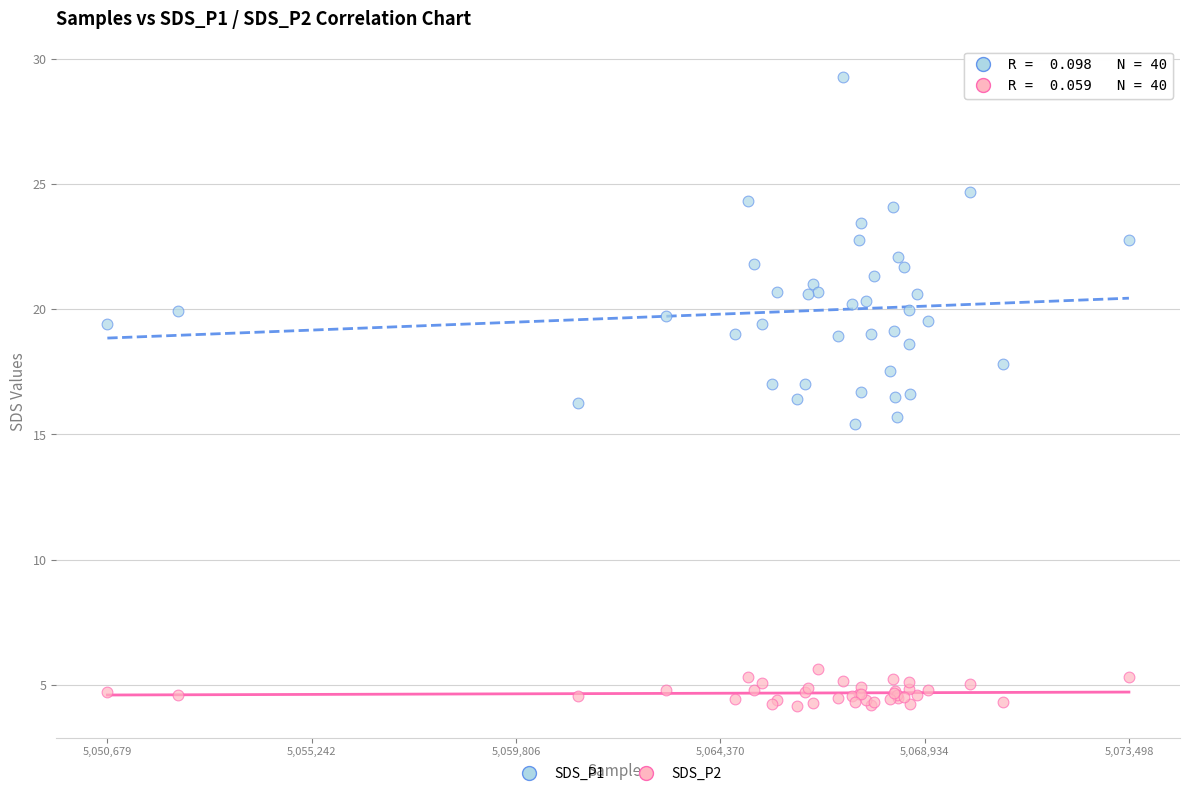

What is the X range (max minus min) for the scatter plot?

22819.0